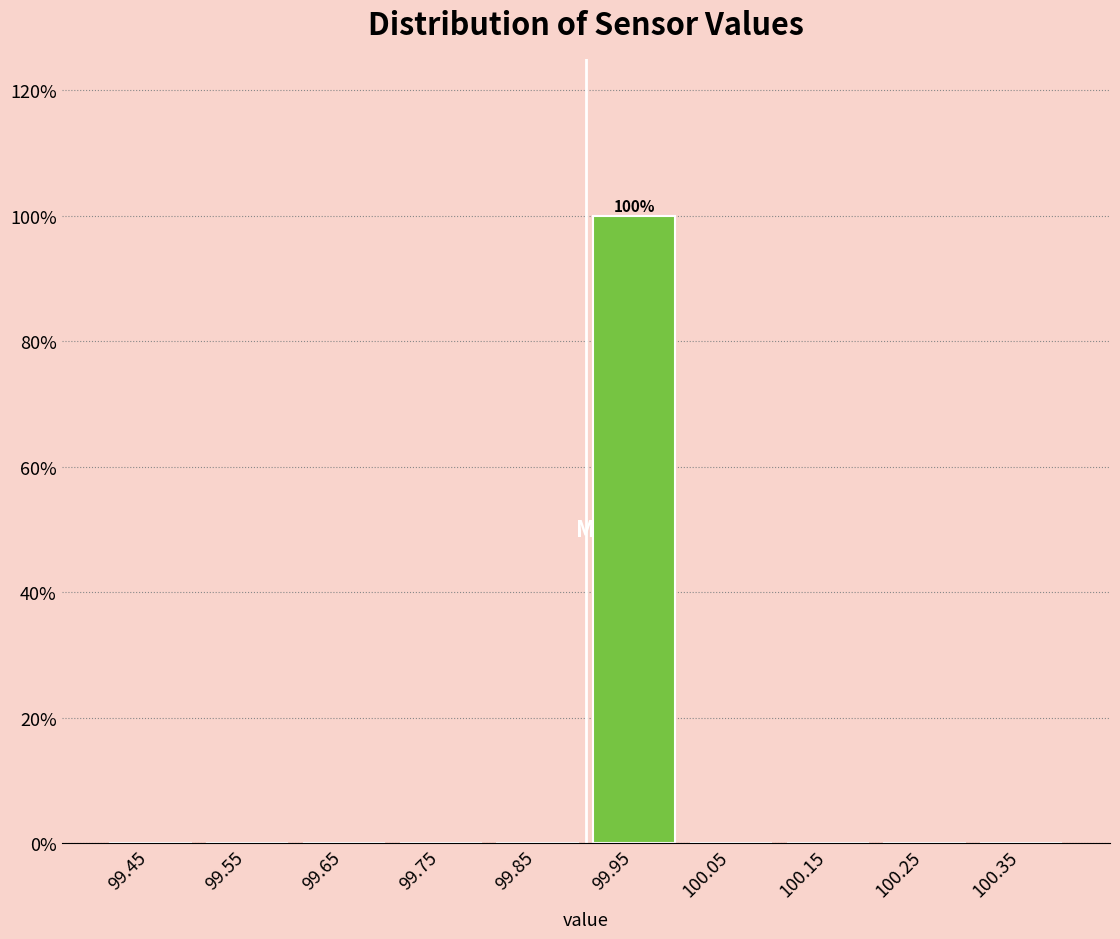

Which range on the x-axis has the tallest bar?

99.9 to 100.0